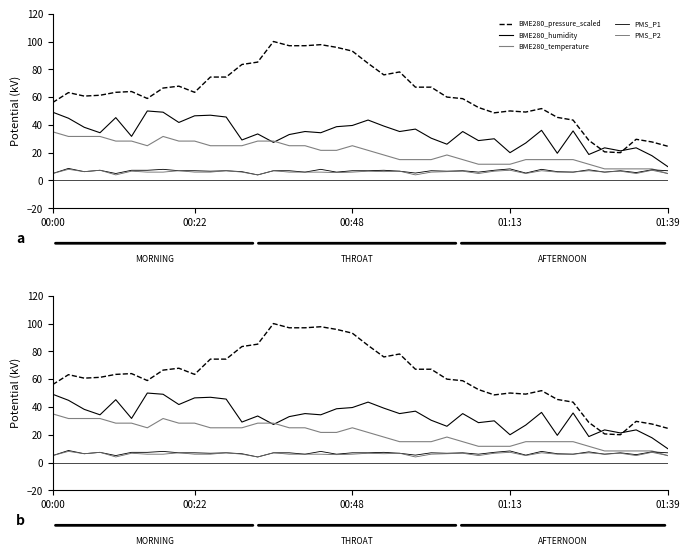

What value does the BME280_pressure_scaled series have at 18?

95.8